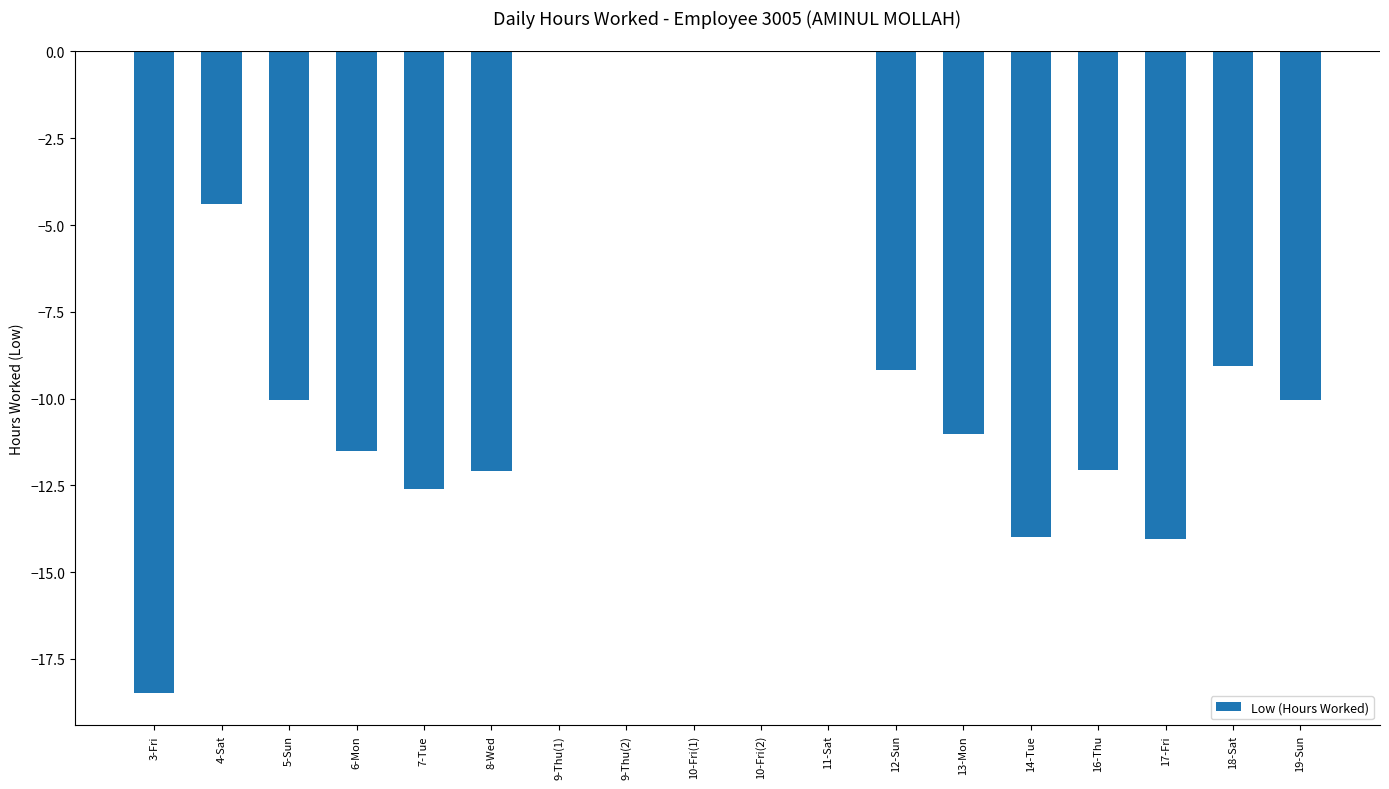

What is the sum of all values?

-148.5